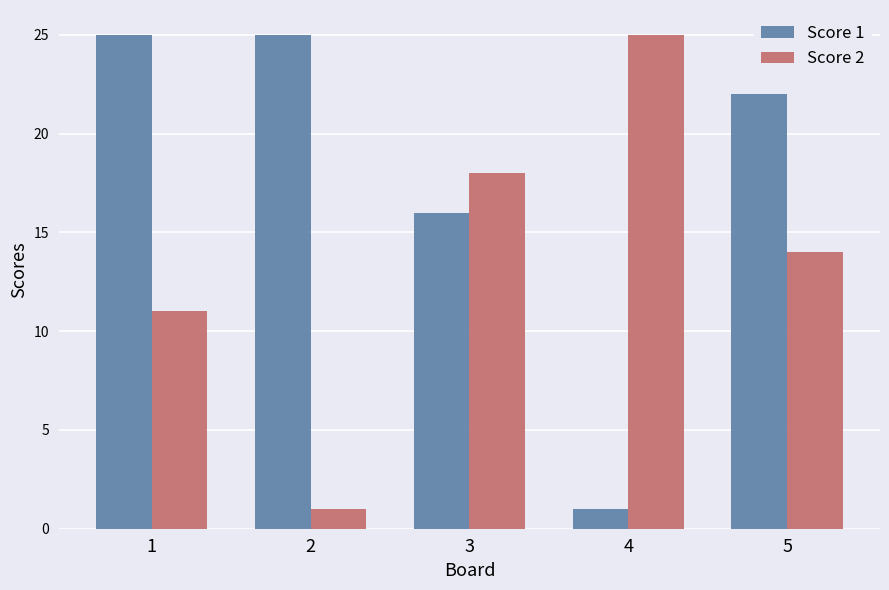

Rank the series by their average value, from lowest to highest.

Score 2, Score 1